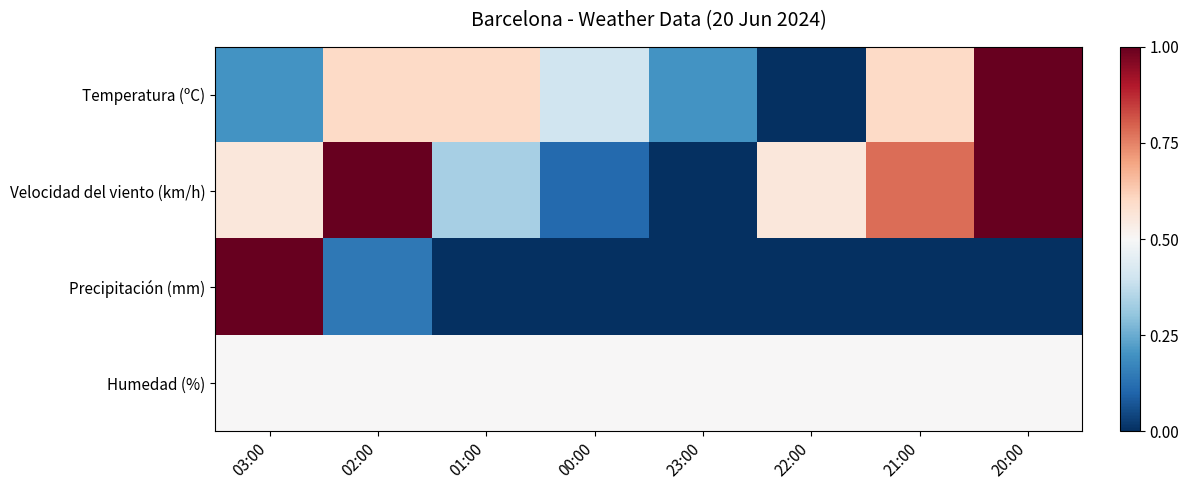

Which series has the largest total across all categories?

Velocidad del viento (km/h)